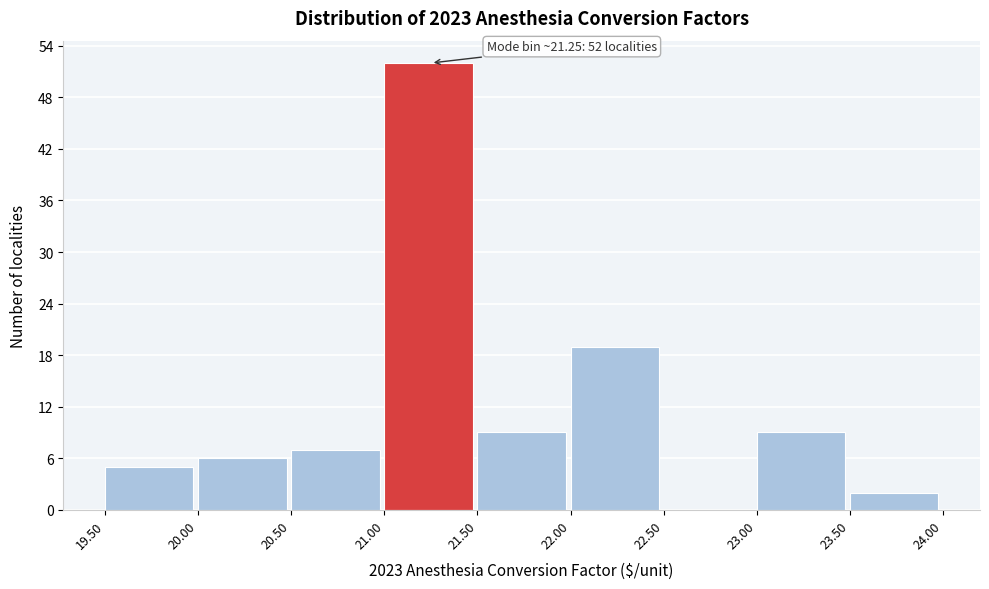

Over which range of the x-axis is the bar tallest?

21.00 to 21.50